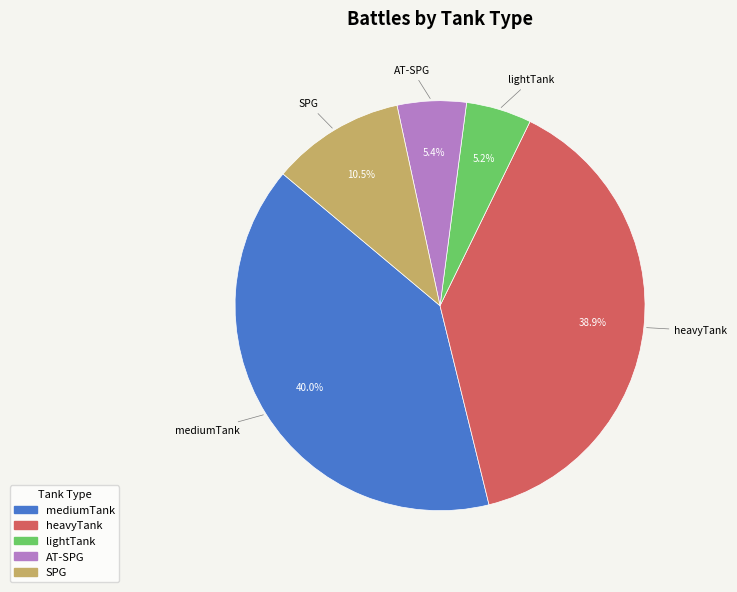

Does AT-SPG represent more than half of the total?

No